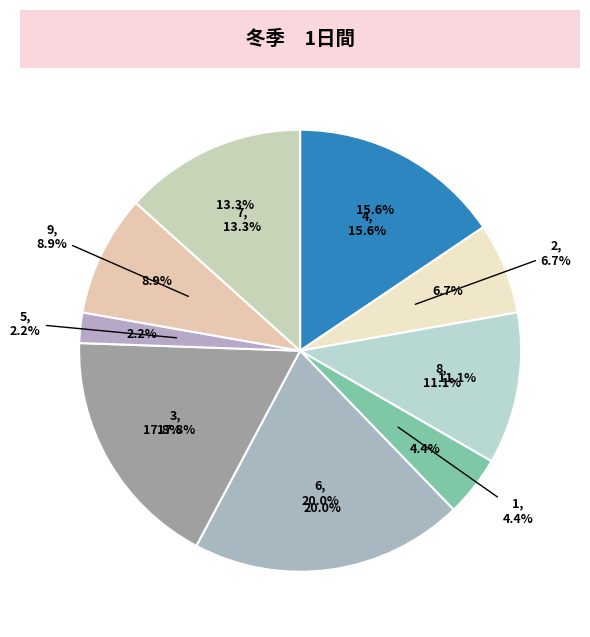

Does any single category account for the majority?

No